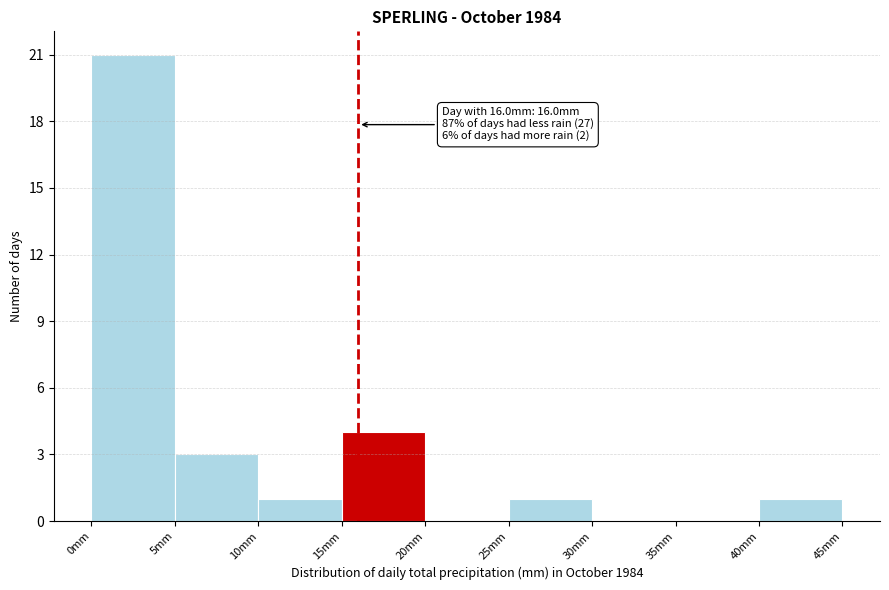

Which range on the x-axis has the tallest bar?

0 to 5